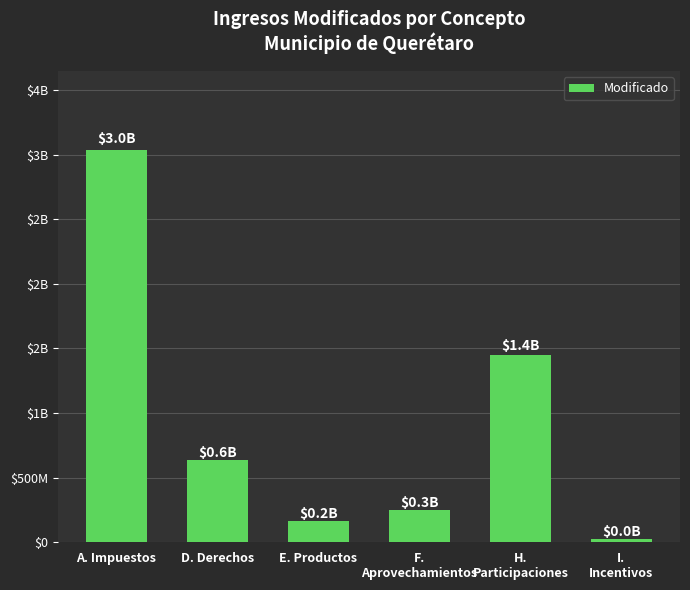

What is the minimum value shown in the chart?

27105990.0